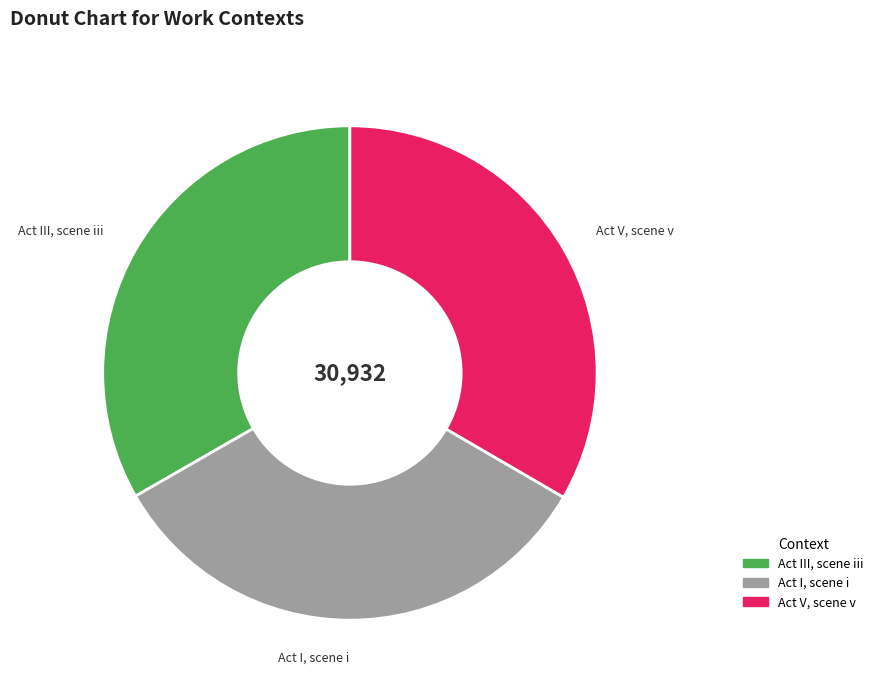

Approximately how many times larger is the value at Act I, scene i compared to Act III, scene iii?

1.0